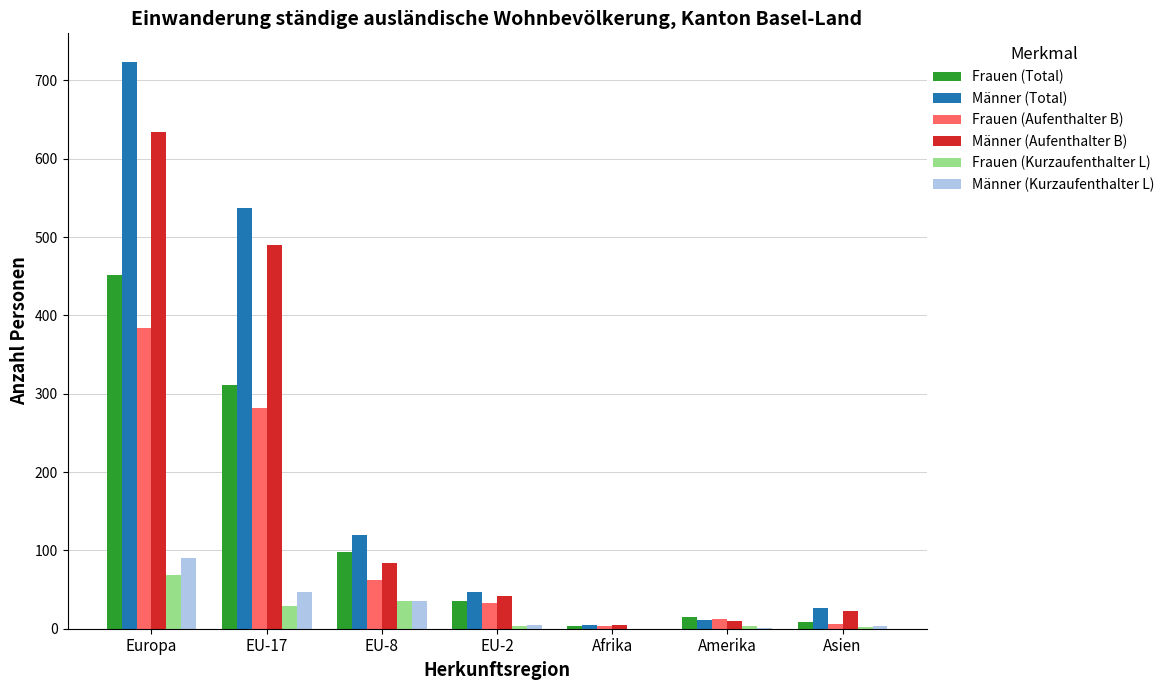

Is it true that Männer (Total) equals 120 at EU-8?

True